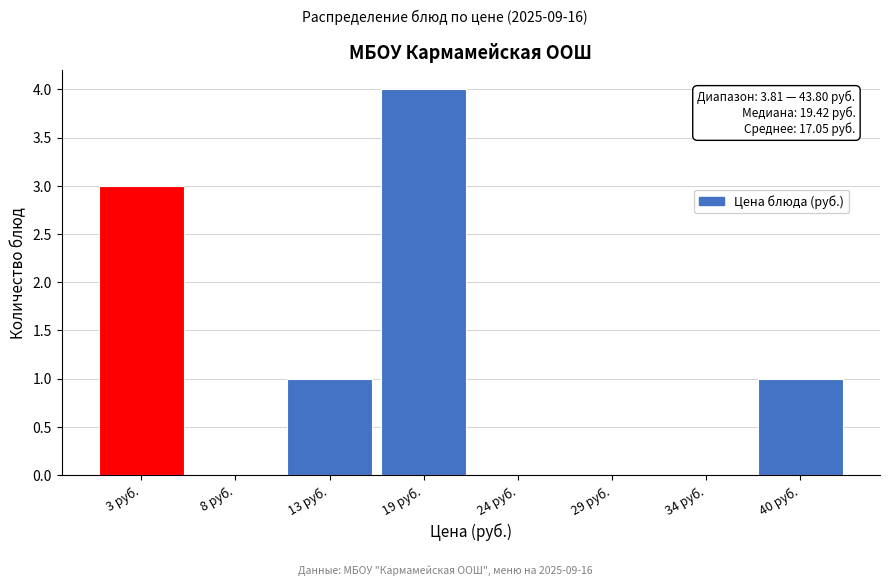

Reading left to right, transcribe all the data shown in this chart.

3 руб.=3	8 руб.=0	13 руб.=1	19 руб.=4	24 руб.=0	29 руб.=0	34 руб.=0	40 руб.=1